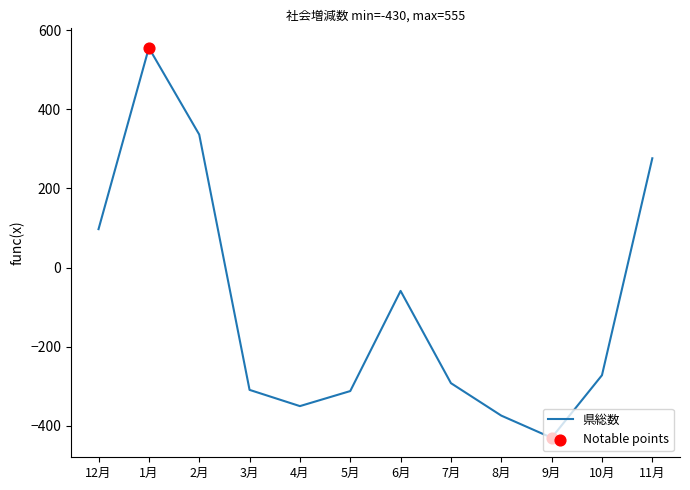

The value at 4月 is -350. True or false?

True